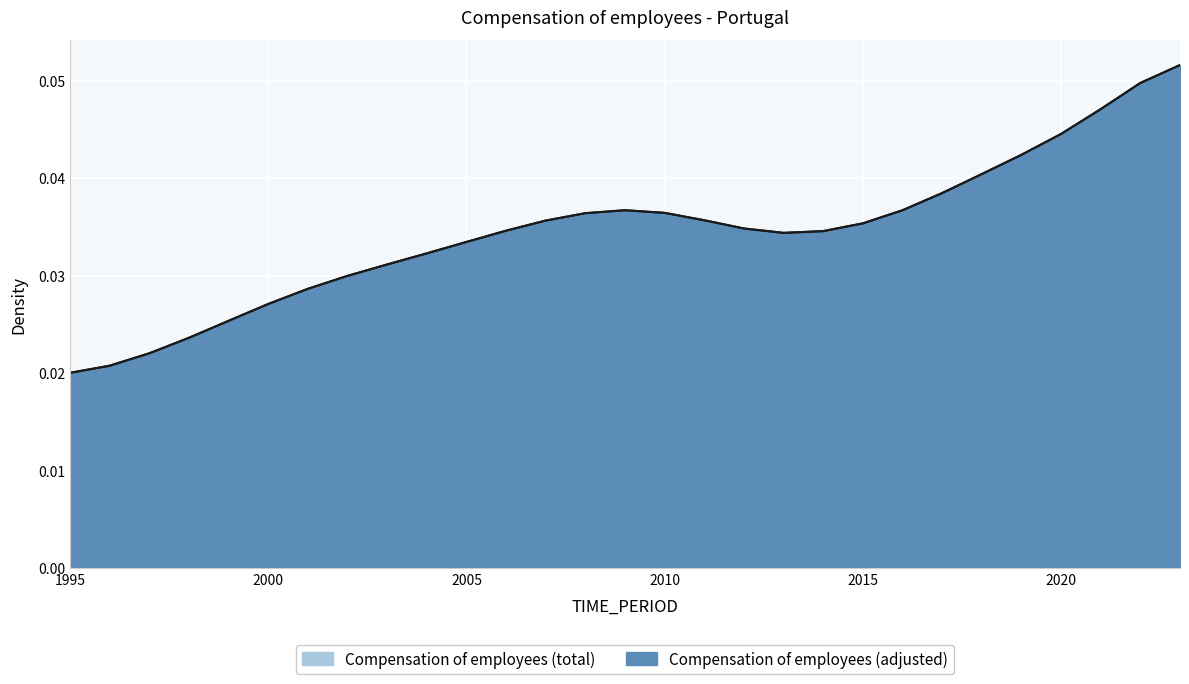

Rank the categories by value from highest to lowest.

2023, 2022, 2021, 2020, 2019, 2018, 2017, 2016, 2009, 2010, 2008, 2011, 2007, 2015, 2012, 2006, 2014, 2013, 2005, 2004, 2003, 2002, 2001, 2000, 1999, 1998, 1997, 1996, 1995